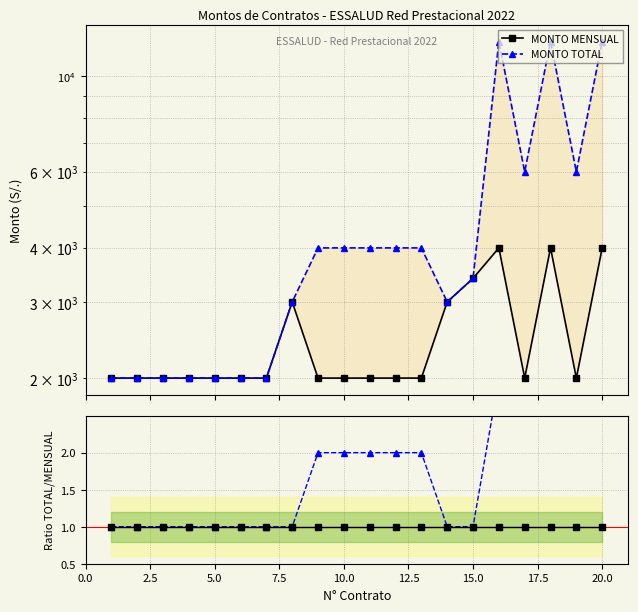

Count the number of data series in this chart.

4